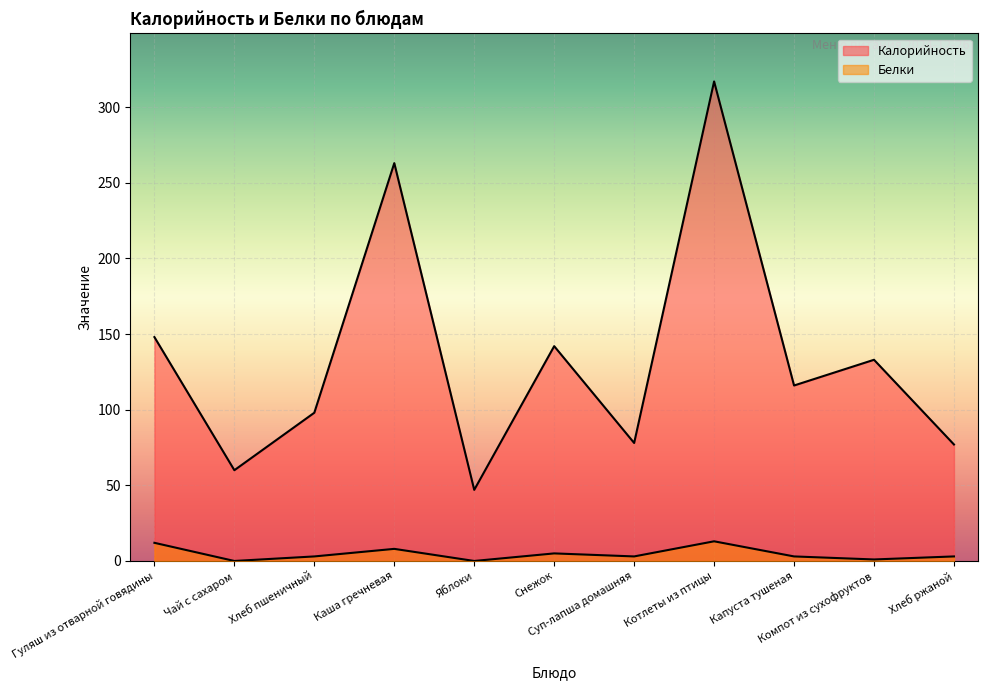

What is the difference between the highest and lowest values at Снежок?

137